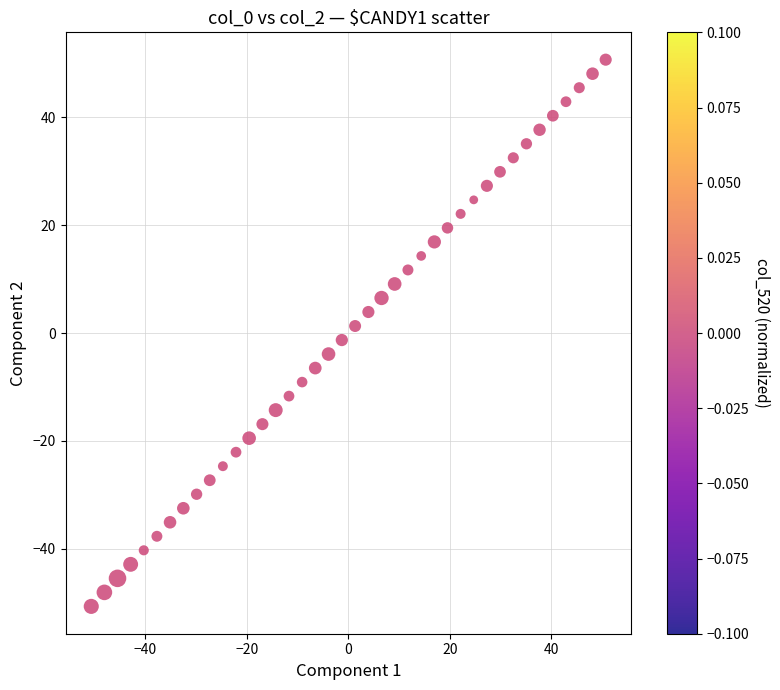

What is the range of X values (max minus min)?

101.3